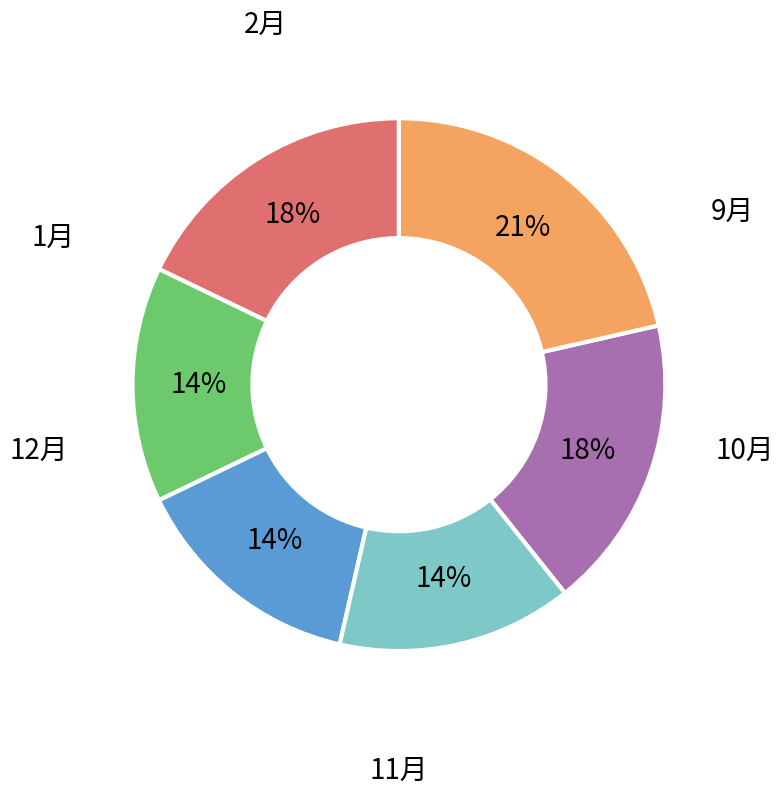

Count the number of slices in the pie.

6